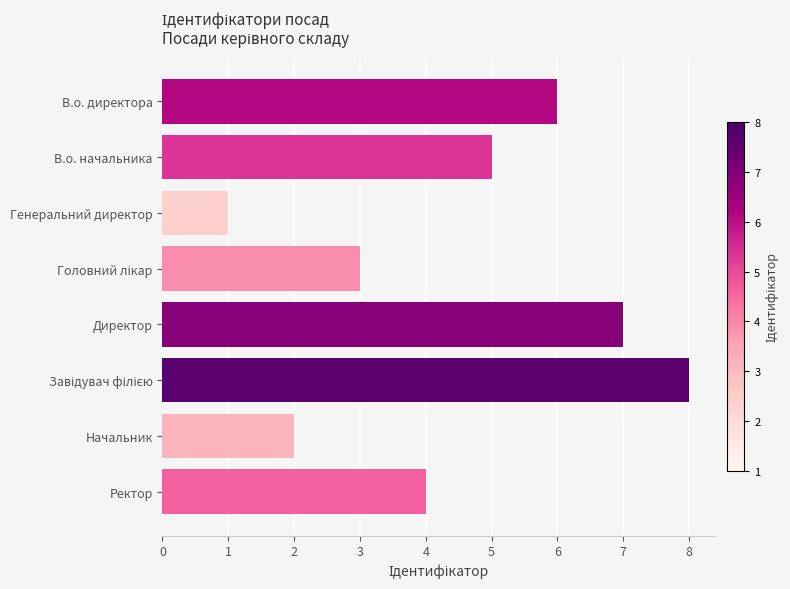

What is the sum of all values?

36